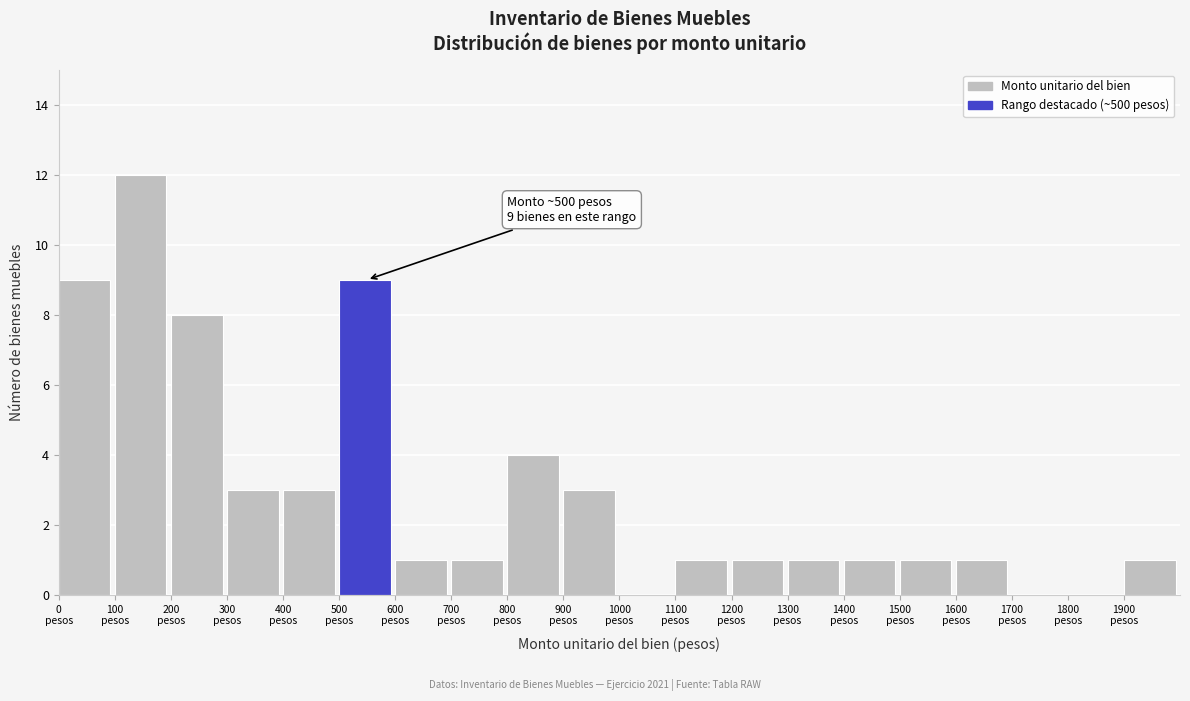

Over which range of the x-axis is the bar tallest?

100 to 200